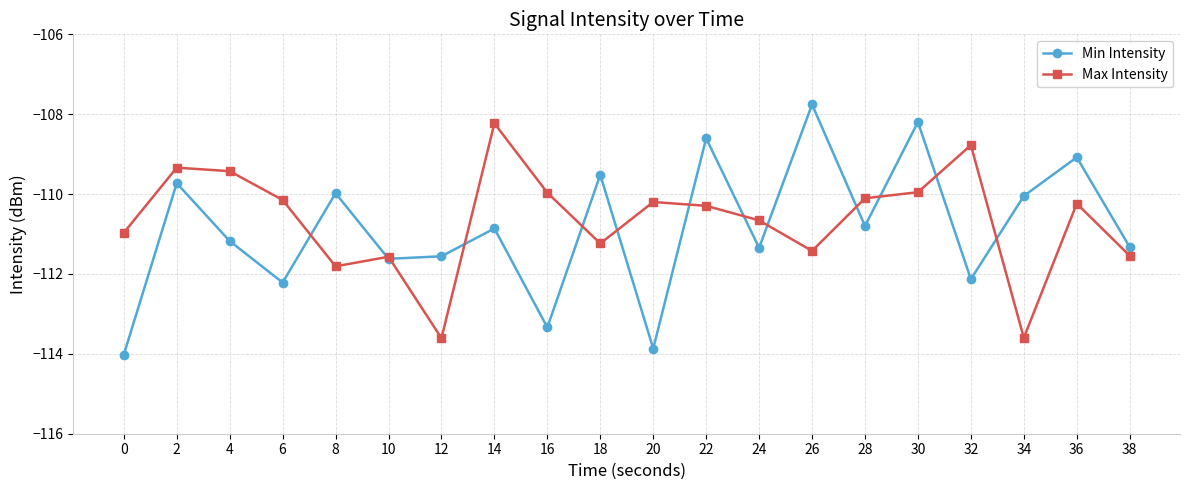

Count the number of categories in the chart.

20